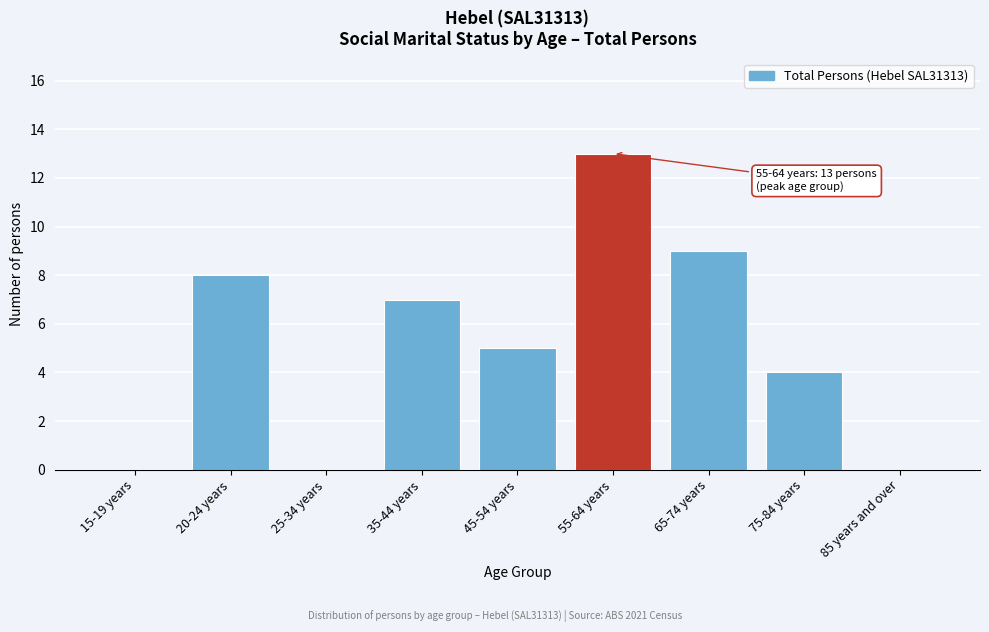

Reading right to left, extract all data points from this chart.

85 years and over=0	75-84 years=4	65-74 years=9	55-64 years=13	45-54 years=5	35-44 years=7	25-34 years=0	20-24 years=8	15-19 years=0